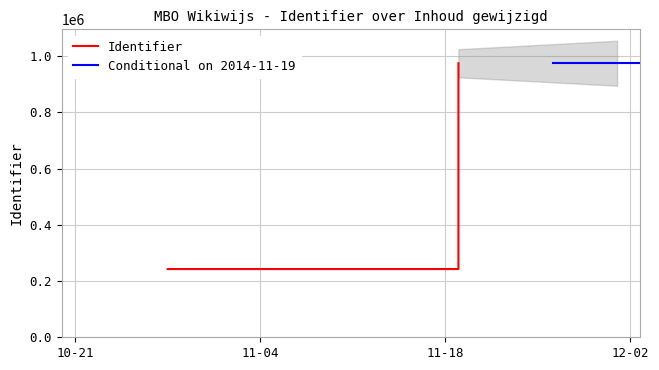

Is it true that the value at 2014-11-19 is 385643?

False